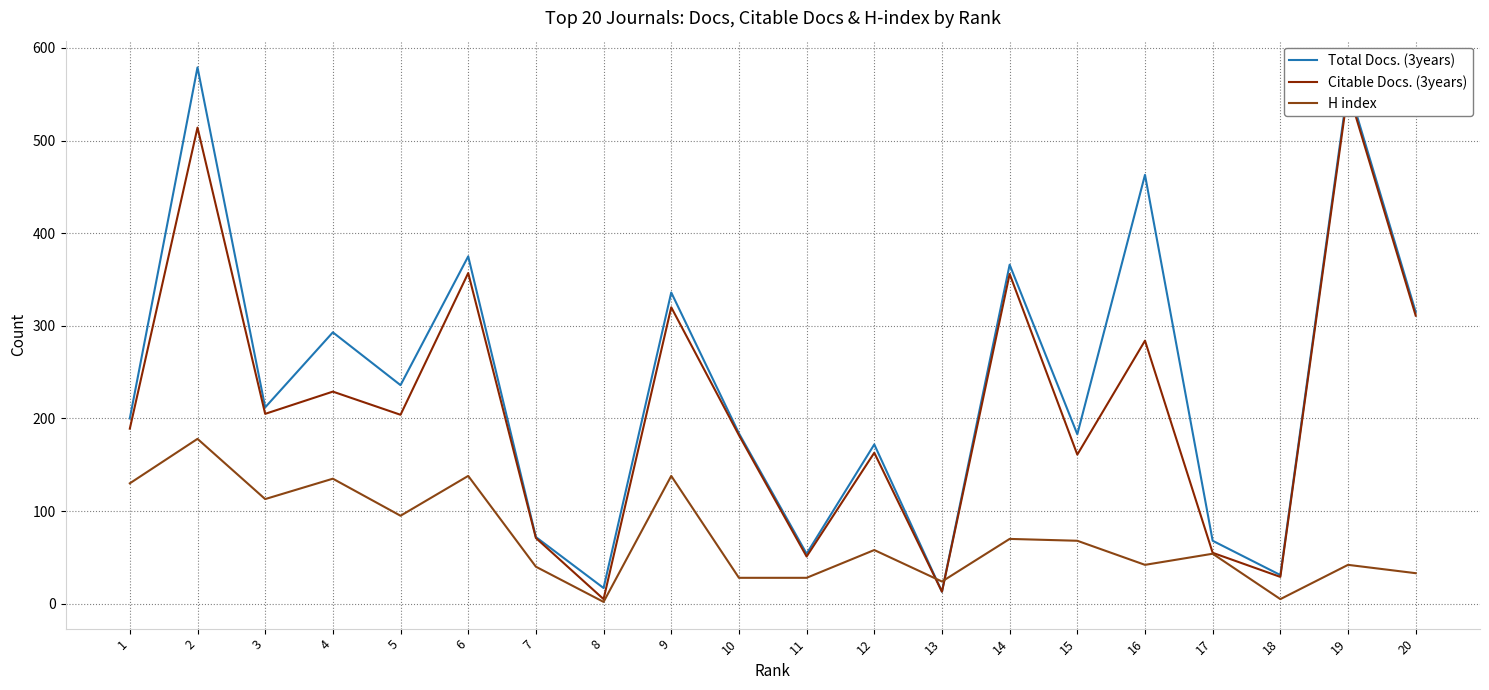

Is it true that Total Docs. (3years) equals 68 at 17?

True